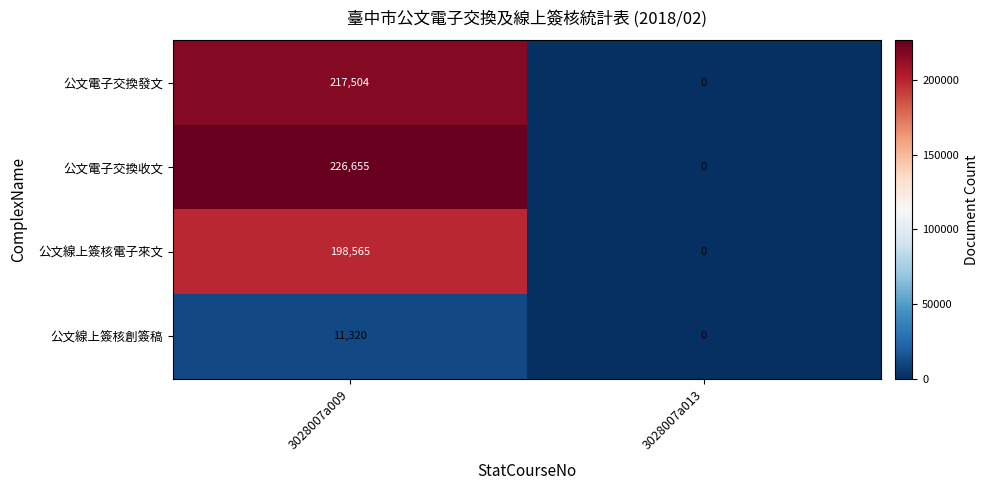

How many distinct data groups are displayed?

4